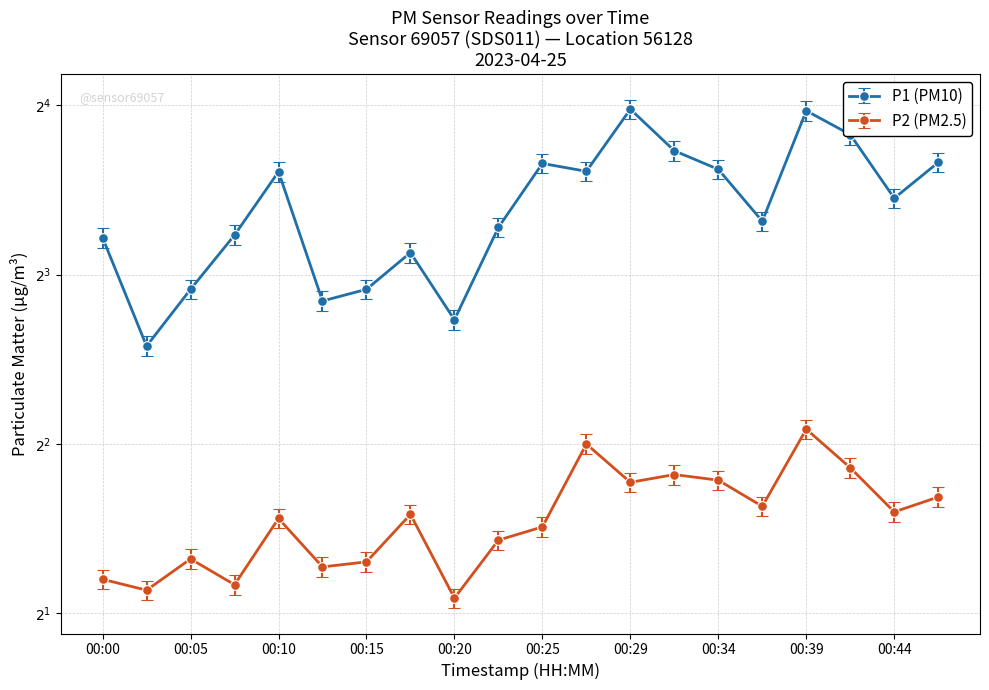

True or false: P1 and P2 intersect in this chart.

False